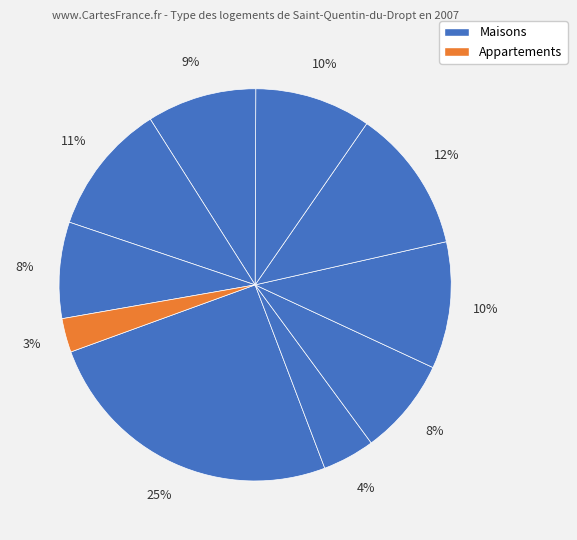

Count the number of slices in the pie.

10